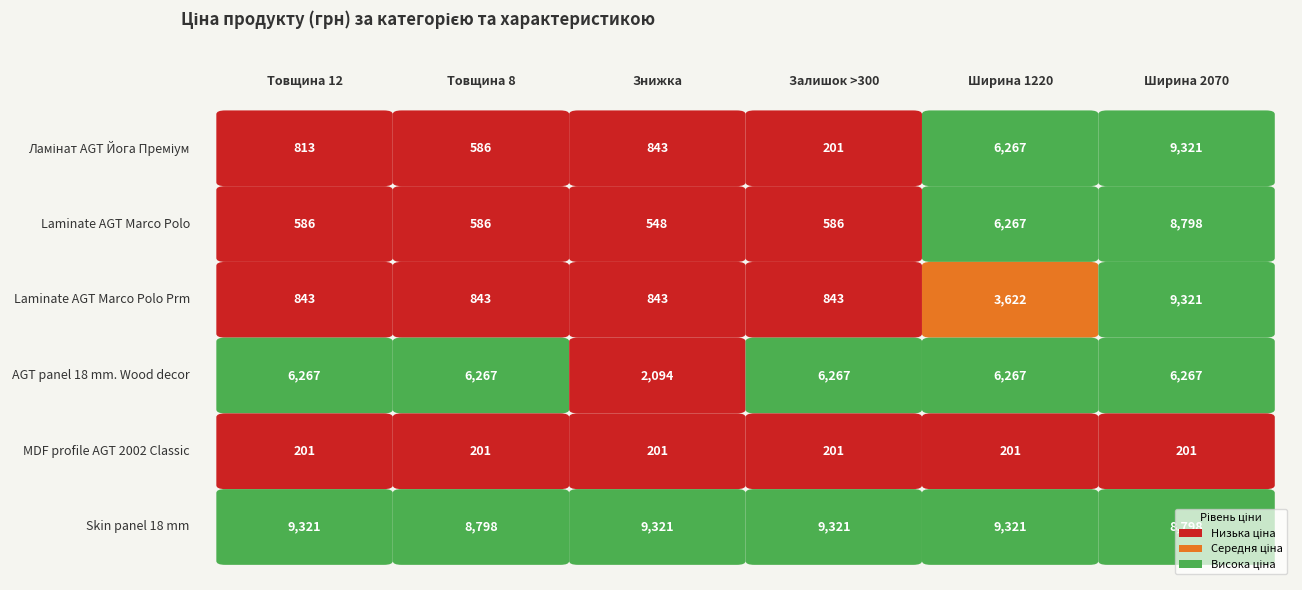

Reading left to right, transcribe all the data shown in this chart.

Ламінат AGT Йога Преміум: 813.0	586.0	842.8	201.3	6266.7	9321.4
Laminate AGT Marco Polo: 586.0	586.0	547.8	586.0	6266.7	8797.6
Laminate AGT Marco Polo Prm: 842.8	842.8	842.8	842.8	3622.2	9321.4
AGT panel 18 mm. Wood decor: 6266.7	6266.7	2094.3	6266.7	6266.7	6266.7
MDF profile AGT 2002 Classic: 201.3	201.3	201.3	201.3	201.3	201.3
Skin panel 18 mm: 9321.4	8797.6	9321.4	9321.4	9321.4	8797.6